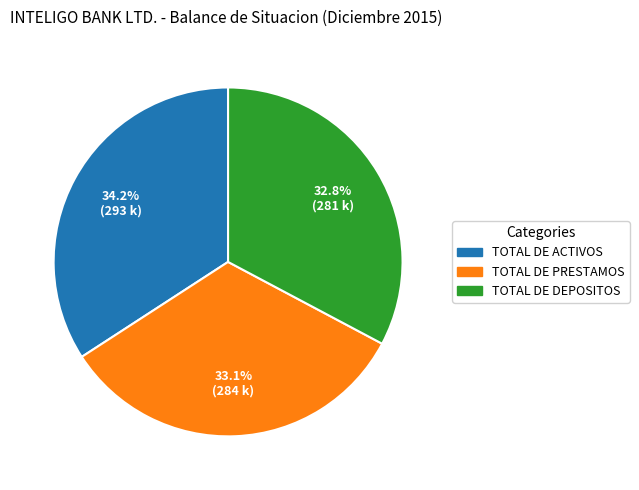

Is it true that TOTAL DE DEPOSITOS is 46% of the pie?

False